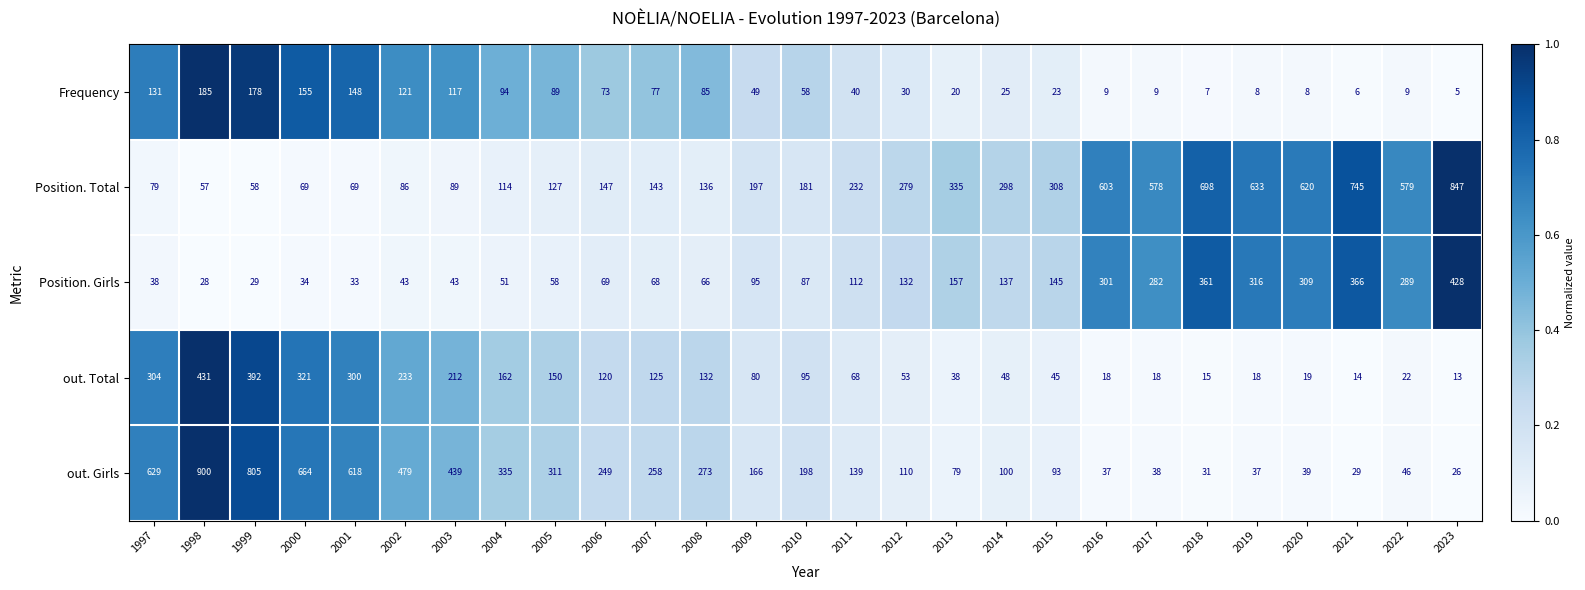

At which label does out. Girls first exceed 166?

1997